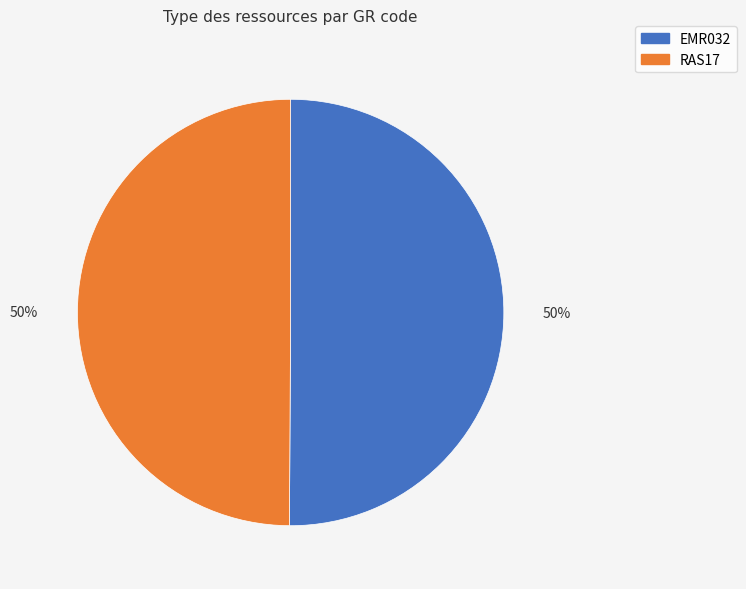

The EMR032 slice represents 50% of the pie. True or false?

True